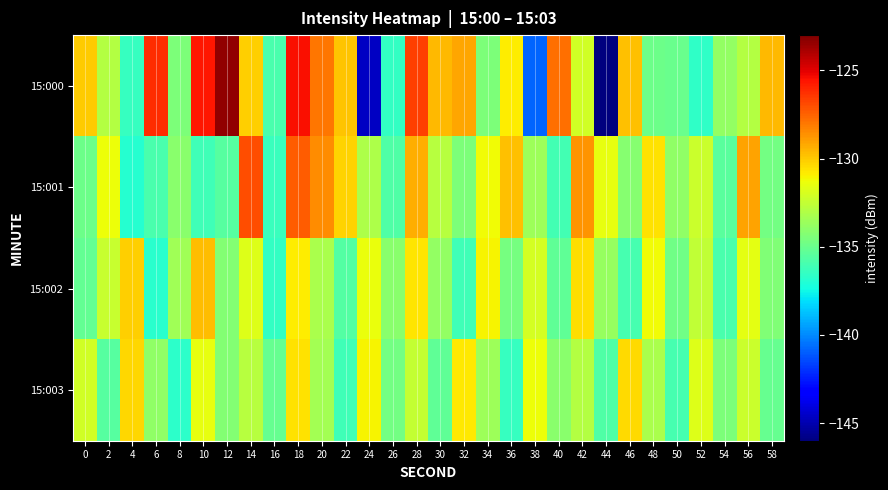

Reading left to right, extract all data points from this chart.

15:000: 0=-130.1	2=-132.9	4=-136.4	6=-126.2	8=-134.5	10=-125.6	12=-123.4	14=-130.1	16=-135.9	18=-125.5	20=-128.0	22=-129.9	24=-144.6	26=-136.5	28=-126.7	30=-129.6	32=-129.2	34=-134.5	36=-130.8	38=-140.8	40=-127.8	42=-132.1	44=-146.0	46=-129.8	48=-134.9	50=-135.0	52=-136.6	54=-133.8	56=-133.0	58=-129.6
15:001: 0=-134.9	2=-131.3	4=-136.9	6=-135.9	8=-134.1	10=-136.2	12=-135.5	14=-127.0	16=-136.3	18=-127.3	20=-128.5	22=-130.2	24=-133.1	26=-135.7	28=-129.3	30=-132.8	32=-134.5	34=-131.2	36=-129.8	38=-133.6	40=-136.1	42=-128.7	44=-131.5	46=-134.2	48=-130.6	50=-133.9	52=-132.3	54=-135.4	56=-129.1	58=-134.7
15:002: 0=-135.2	2=-132.4	4=-130.1	6=-136.8	8=-133.5	10=-129.7	12=-134.3	14=-131.8	16=-136.5	18=-130.9	20=-133.2	22=-135.6	24=-131.4	26=-134.1	28=-130.7	30=-133.8	32=-136.2	34=-131.0	36=-134.6	38=-132.0	40=-135.3	42=-130.5	44=-133.7	46=-136.0	48=-131.2	50=-134.8	52=-132.6	54=-135.9	56=-131.6	58=-134.4
15:003: 0=-132.1	2=-135.5	4=-130.3	6=-133.9	8=-136.7	10=-131.5	12=-134.3	14=-132.8	16=-135.1	18=-130.6	20=-133.4	22=-136.2	24=-131.0	26=-134.7	28=-132.5	30=-135.3	32=-130.8	34=-133.6	36=-136.4	38=-131.3	40=-134.1	42=-132.9	44=-135.7	46=-130.4	48=-133.2	50=-136.0	52=-131.8	54=-134.5	56=-132.3	58=-135.1